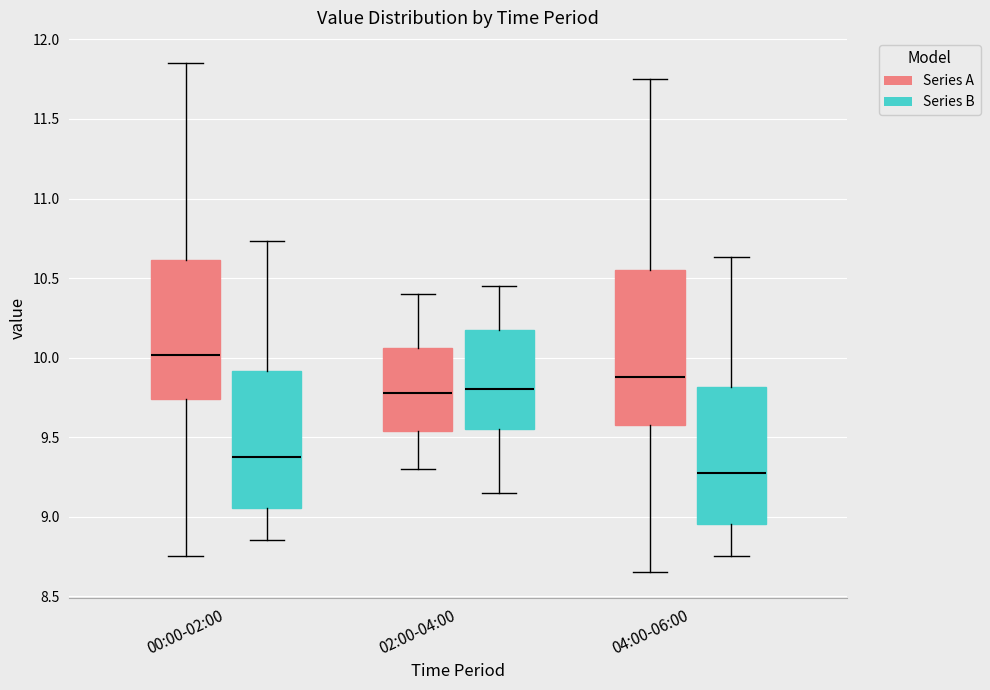

Reading left to right, transcribe this box plot: for each box, give where its median line is, the range the box spans, and where its two whiskers end, as read against the y-axis. The values are not printed on the chart, so give them approximately, as read against the axis.

00:00-02:00 (Series A): median 10.00, box 9.75 to 10.60, whiskers 8.75 to 11.85
00:00-02:00 (Series B): median 9.40, box 9.05 to 9.90, whiskers 8.85 to 10.75
02:00-04:00 (Series A): median 9.80, box 9.55 to 10.05, whiskers 9.30 to 10.40
02:00-04:00 (Series B): median 9.80, box 9.55 to 10.20, whiskers 9.15 to 10.45
04:00-06:00 (Series A): median 9.90, box 9.60 to 10.55, whiskers 8.65 to 11.75
04:00-06:00 (Series B): median 9.30, box 8.95 to 9.80, whiskers 8.75 to 10.65